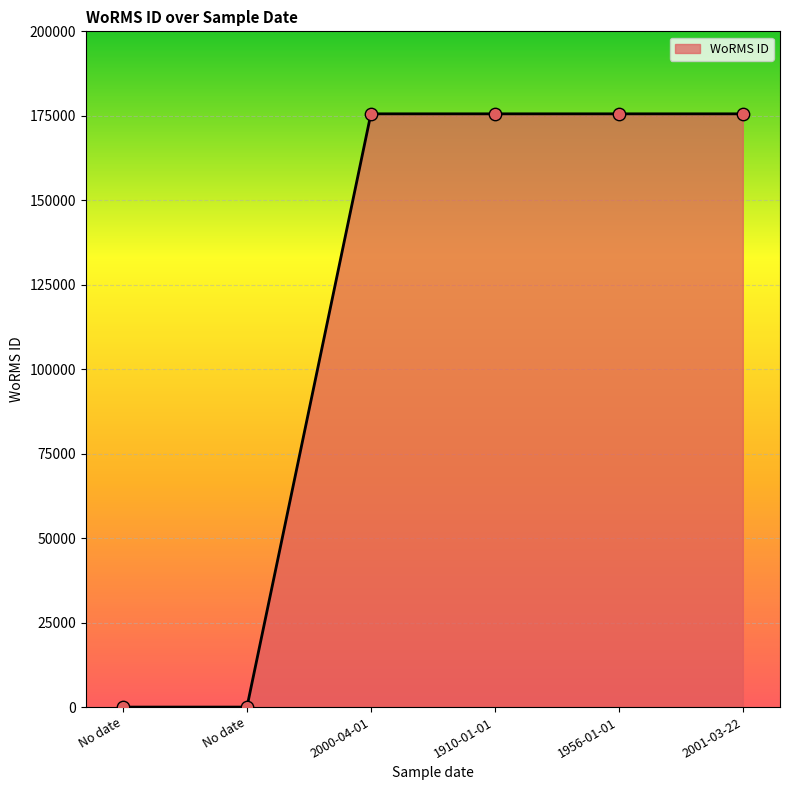

Which has a higher value, No date or 2001-03-22?

2001-03-22